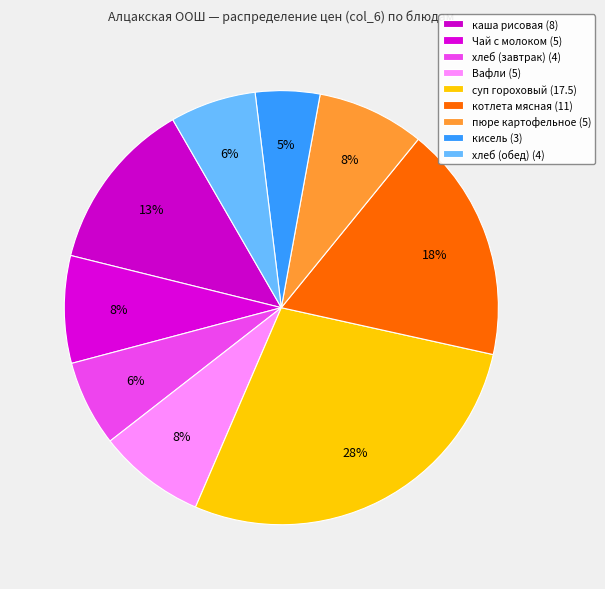

Count the number of slices in the pie.

9